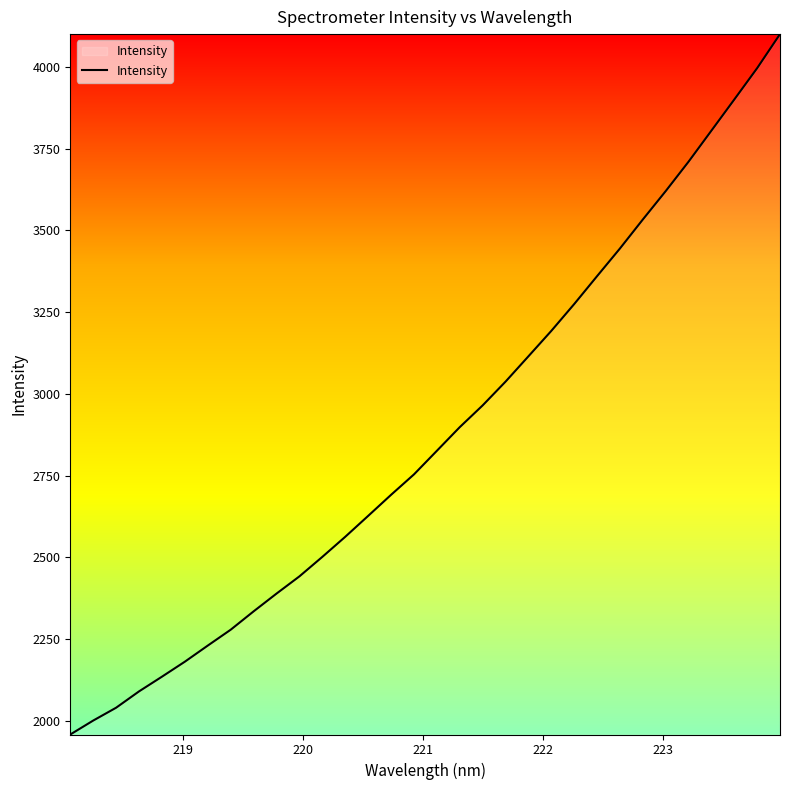

What is the greatest value displayed?

4100.2